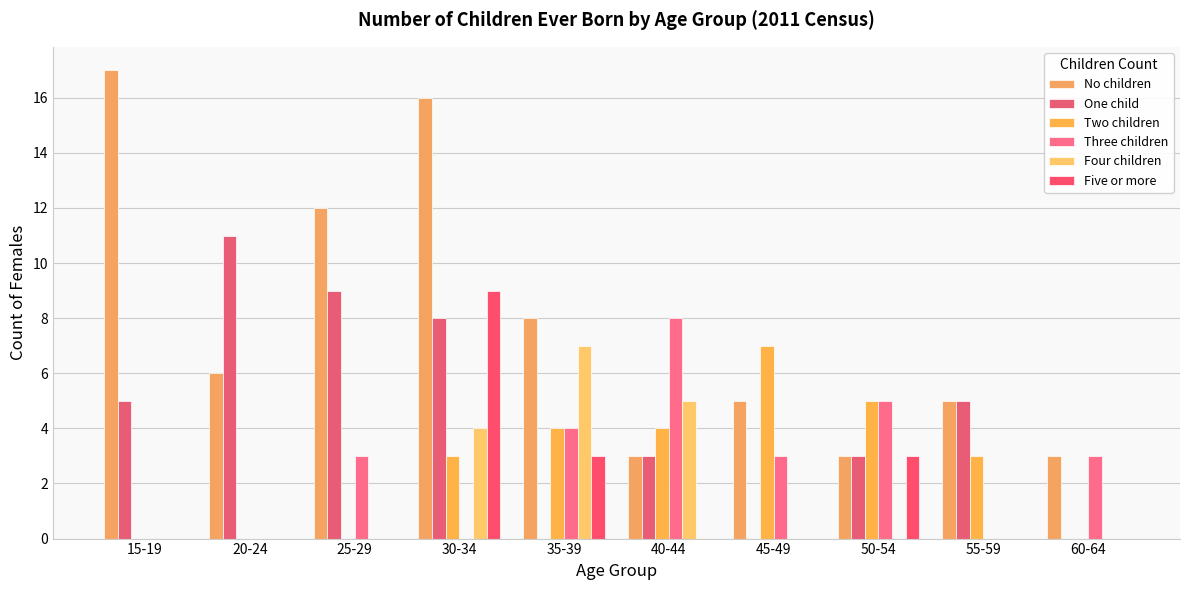

How many groups of bars are there?

10